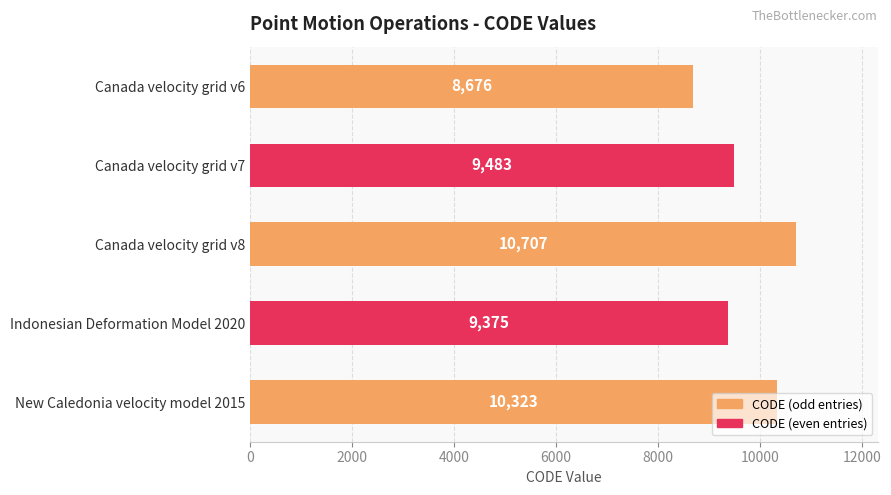

How many bars are there in total?

5